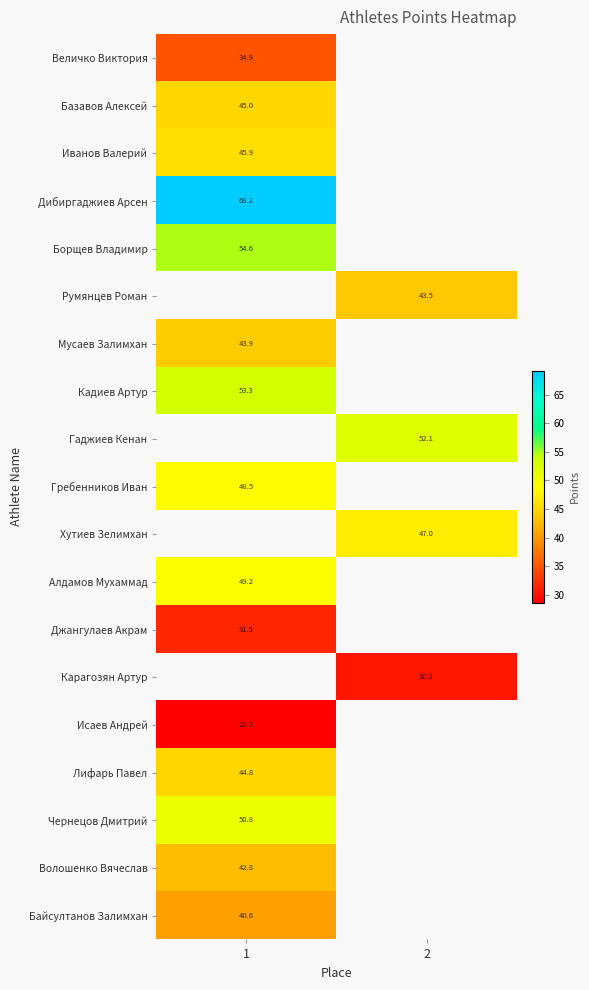

At how many categories does at least one series exceed 57?

1